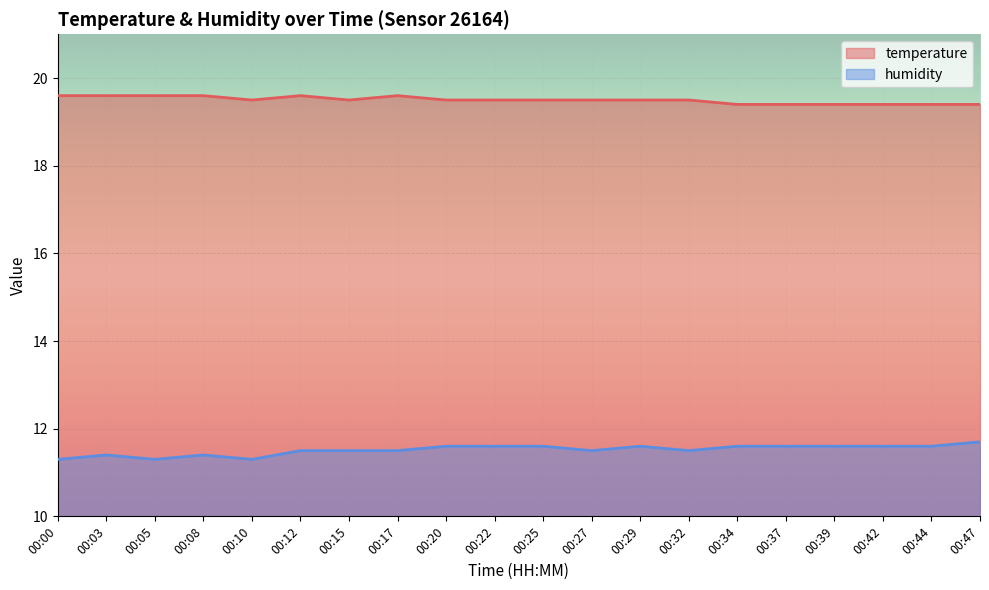

How many lines are shown in the chart?

2